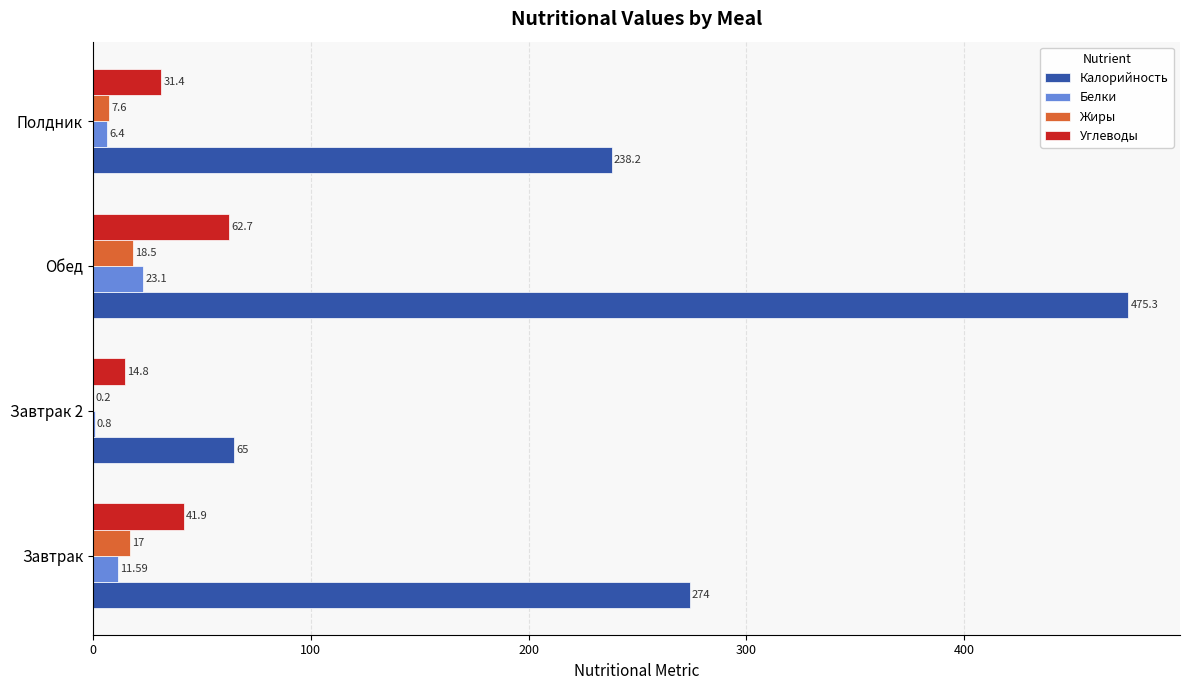

Between Завтрак and Обед, which series saw the biggest shift?

Калорийность